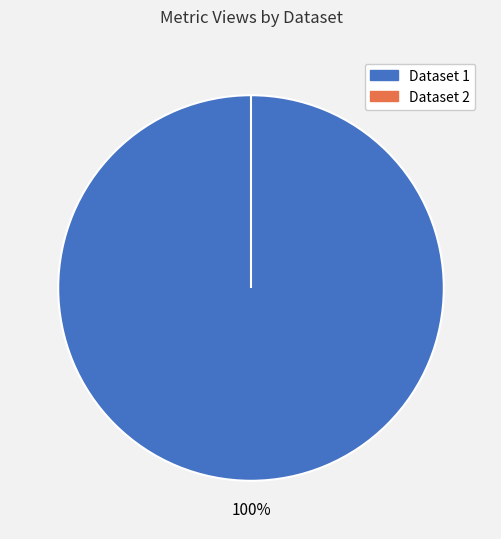

The 5d8c0d9e454ae30522d44920 slice represents 100% of the pie. True or false?

True